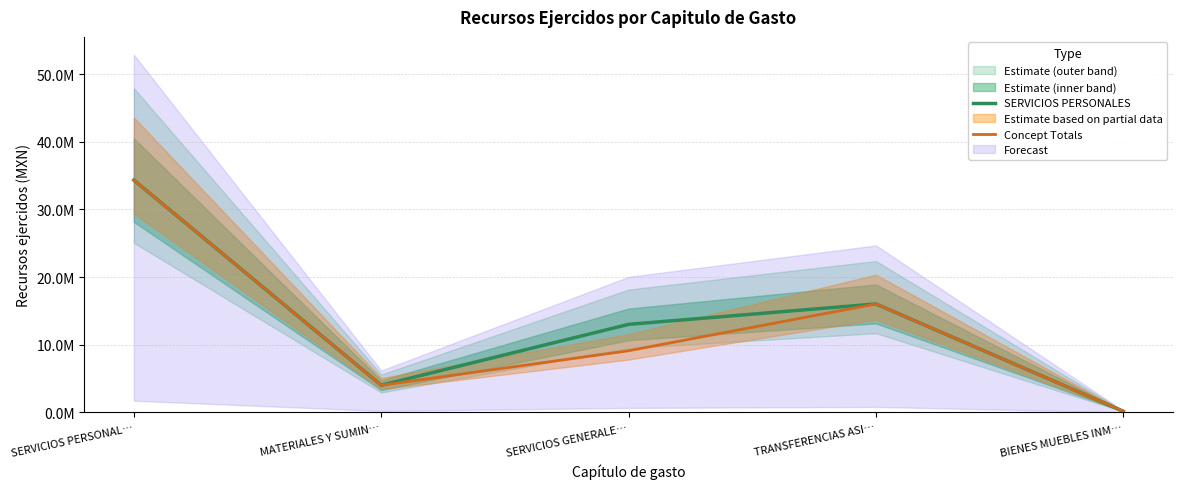

The SERVICIOS PERSONALES series shows 40377.5 at BIENES MUEBLES INM…. True or false?

False